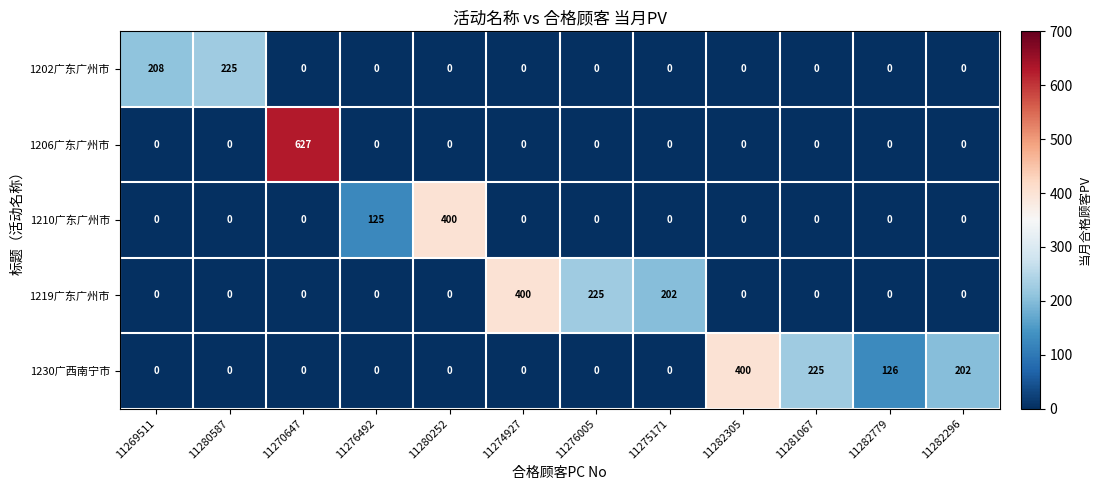

Between 11269511 and 11274927, which series saw the biggest shift?

1219广东广州市